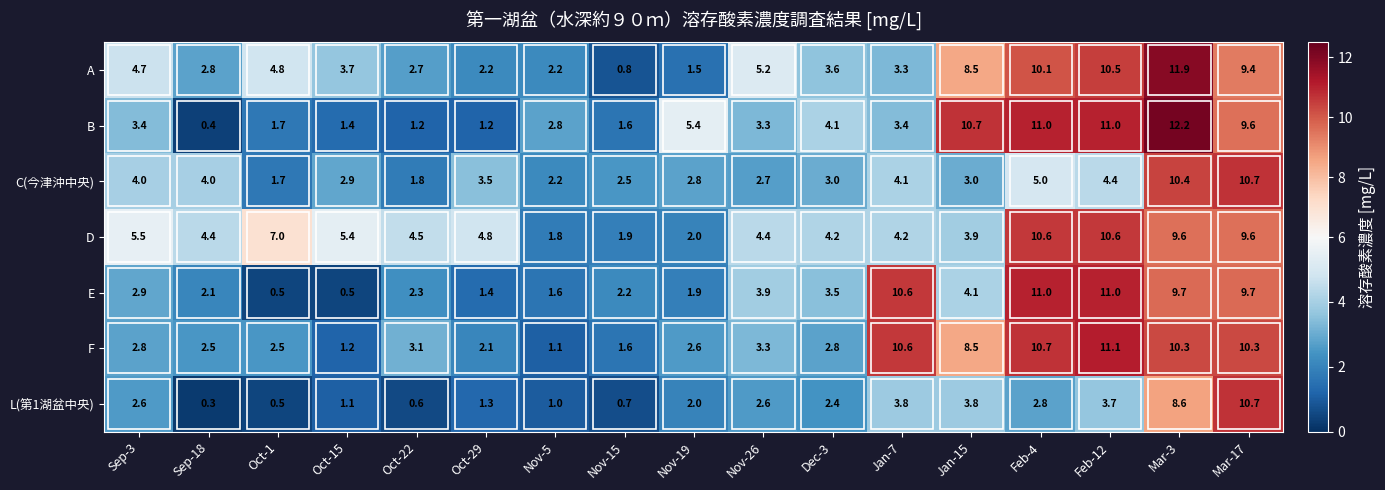

Which label corresponds to the largest value in the chart?

Mar-3